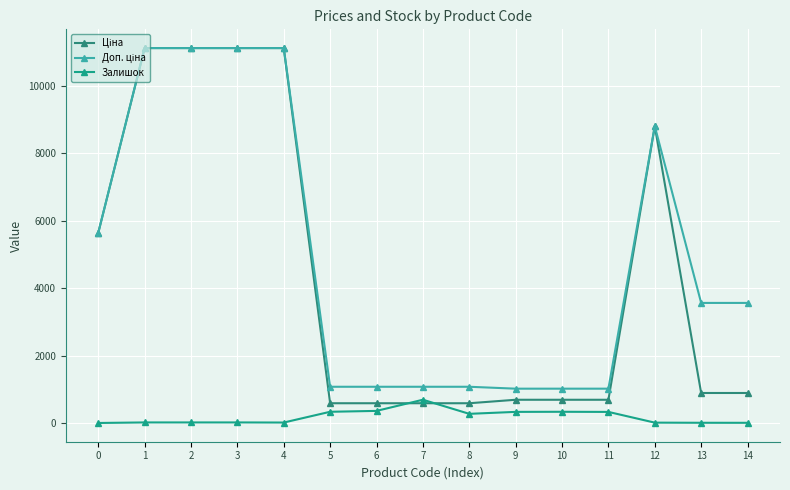

What is the value of the Ціна point at the 5th from the left?

11113.6